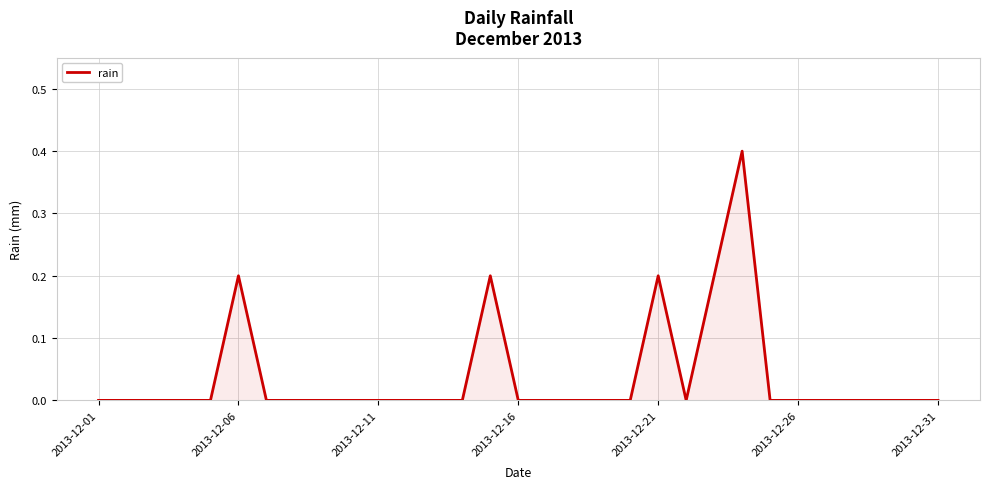

What is the difference between the maximum and minimum values?

0.4